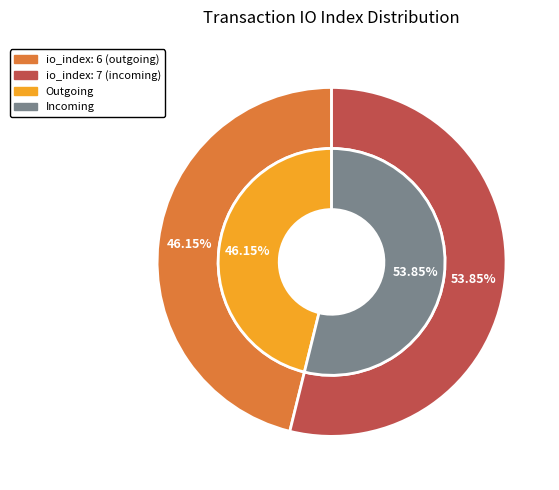

Is it true that 0 is 40% of the pie?

False